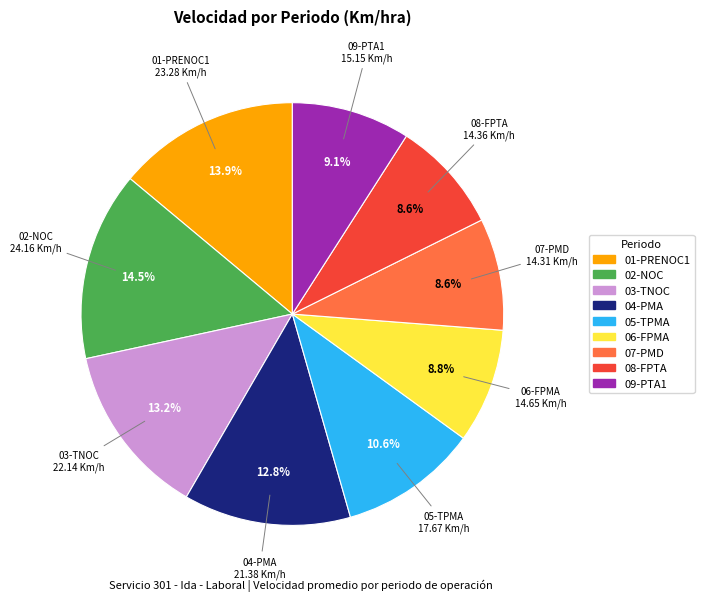

Which category has the biggest portion of the pie?

02-NOC